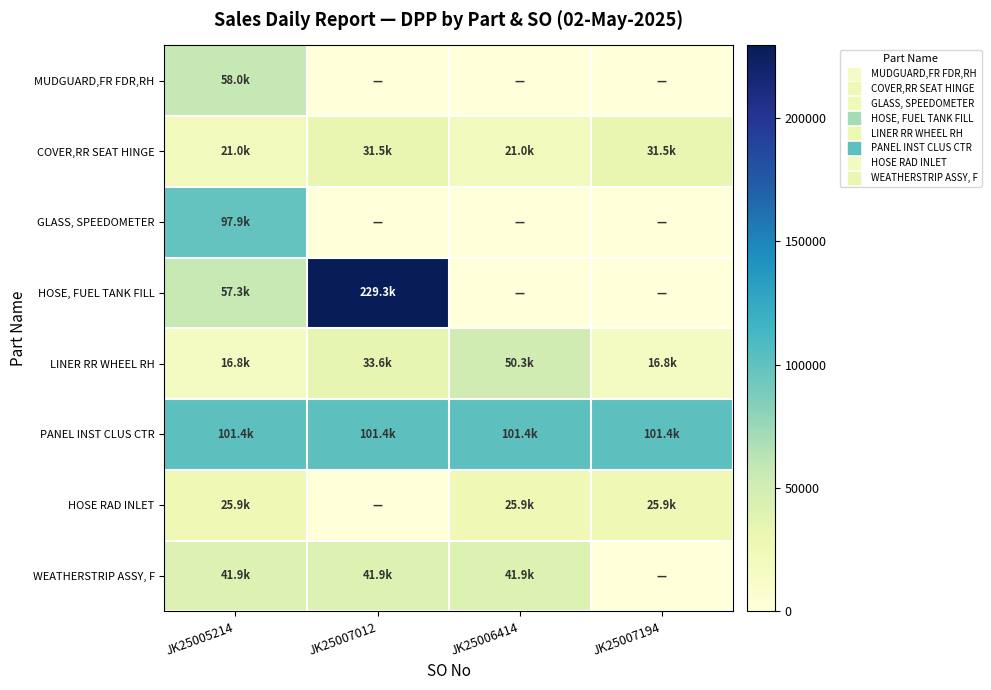

Reading left to right, list all the values displayed in this chart.

MUDGUARD,FR FDR,RH: JK25005214=58028.7	JK25007012=0.0	JK25006414=0.0	JK25007194=0.0
COVER,RR SEAT HINGE: JK25005214=20974.2	JK25007012=31461.8	JK25006414=20974.2	JK25007194=31461.8
GLASS, SPEEDOMETER: JK25005214=97879.8	JK25007012=0.0	JK25006414=0.0	JK25007194=0.0
HOSE, FUEL TANK FILL: JK25005214=57329.2	JK25007012=229318.8	JK25006414=0.0	JK25007194=0.0
LINER RR WHEEL RH: JK25005214=16779.6	JK25007012=33559.2	JK25006414=50337.8	JK25007194=16779.6
PANEL INST CLUS CTR: JK25005214=101376.0	JK25007012=101376.0	JK25006414=101376.0	JK25007194=101376.0
HOSE RAD INLET: JK25005214=25868.3	JK25007012=0.0	JK25006414=25868.3	JK25007194=25868.3
WEATHERSTRIP ASSY, F: JK25005214=41948.5	JK25007012=41948.5	JK25006414=41948.5	JK25007194=0.0